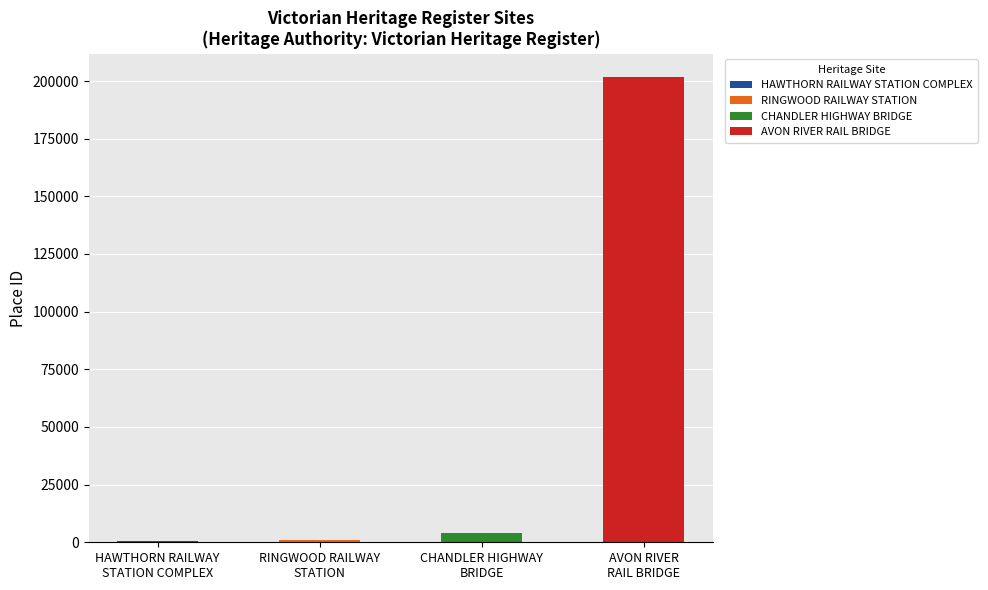

What is the value of the 1st bar from the left?

576